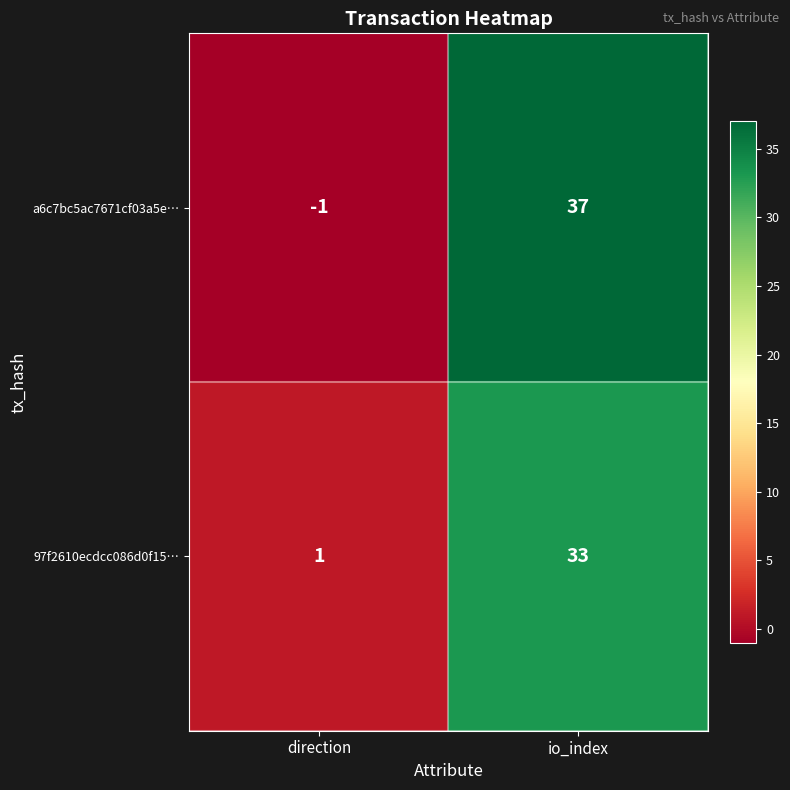

The value of a6c7bc5ac7671cf03a5e… at io_index is 37. True or false?

True